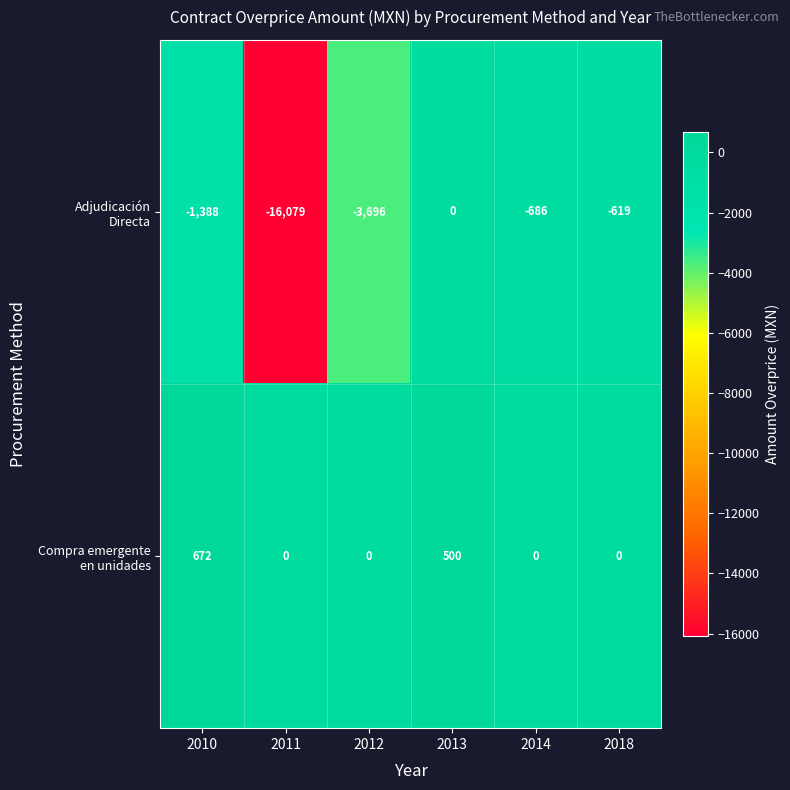

At which category is the sum across all series the highest?

2013